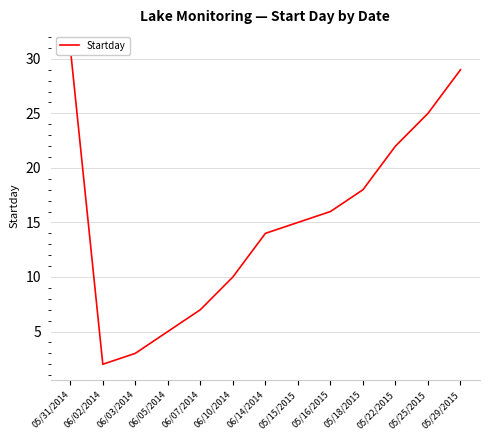

Rank the categories by value from highest to lowest.

05/31/2014, 05/29/2015, 05/25/2015, 05/22/2015, 05/18/2015, 05/16/2015, 05/15/2015, 06/14/2014, 06/10/2014, 06/07/2014, 06/05/2014, 06/03/2014, 06/02/2014